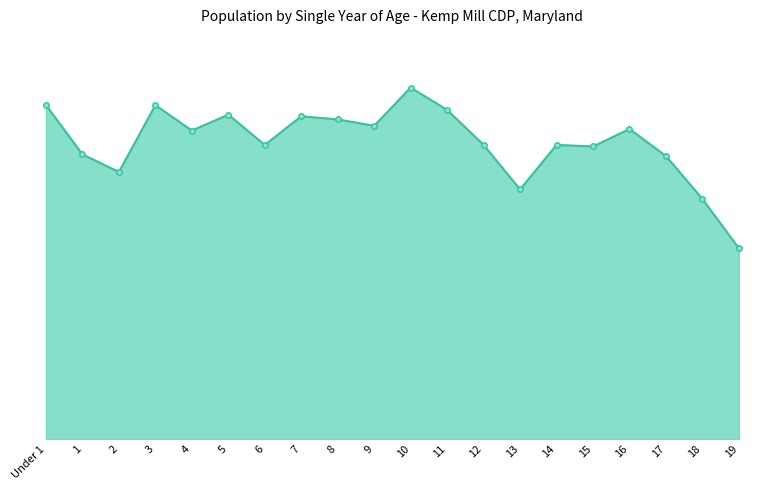

Does the chart have visible grid lines?

No